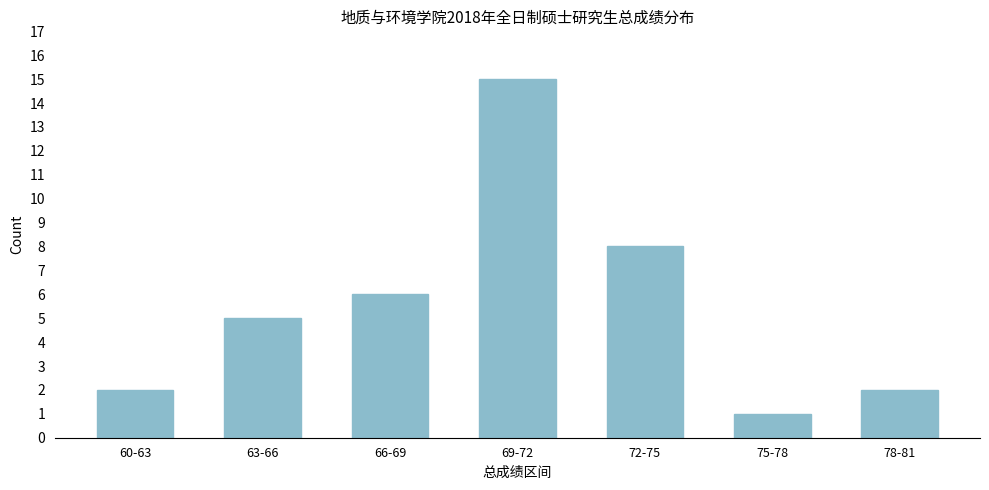

Reading left to right, what are all the values shown in this chart?

60-63=2	63-66=5	66-69=6	69-72=15	72-75=8	75-78=1	78-81=2